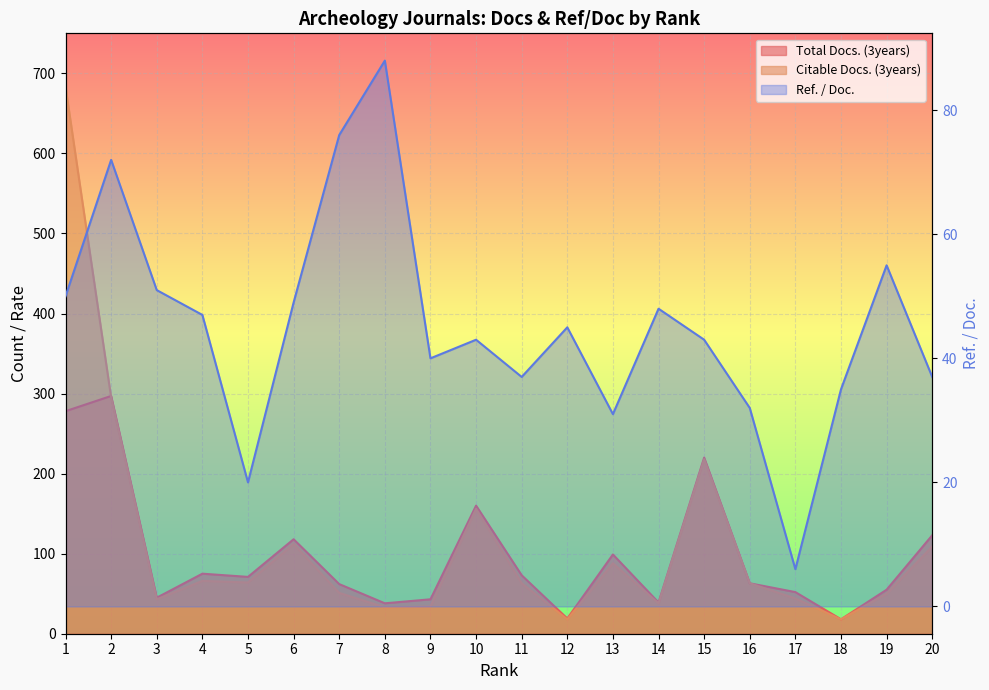

What is the value of the Citable Docs. (3years) point at the 1st from the left?

683